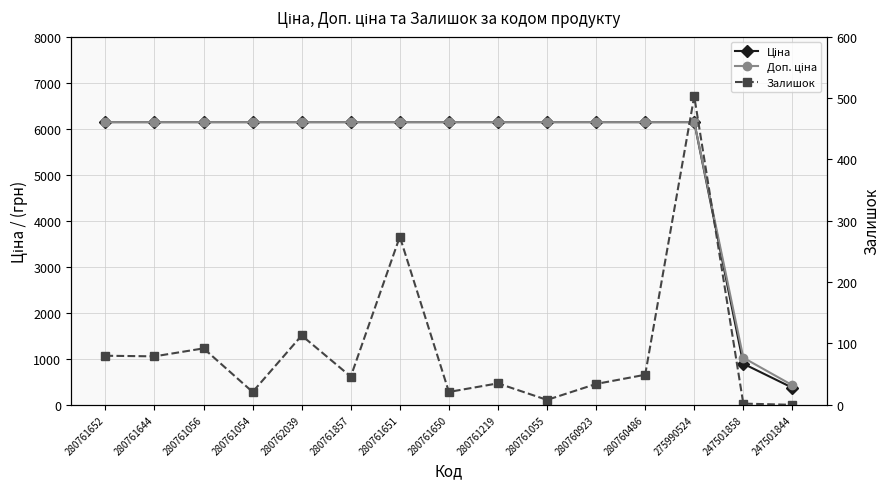

What is the total value across all series at 280761650?

12307.5